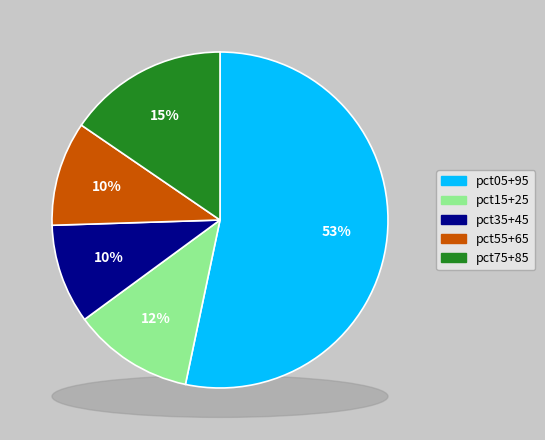

Which slice is the largest?

pct05